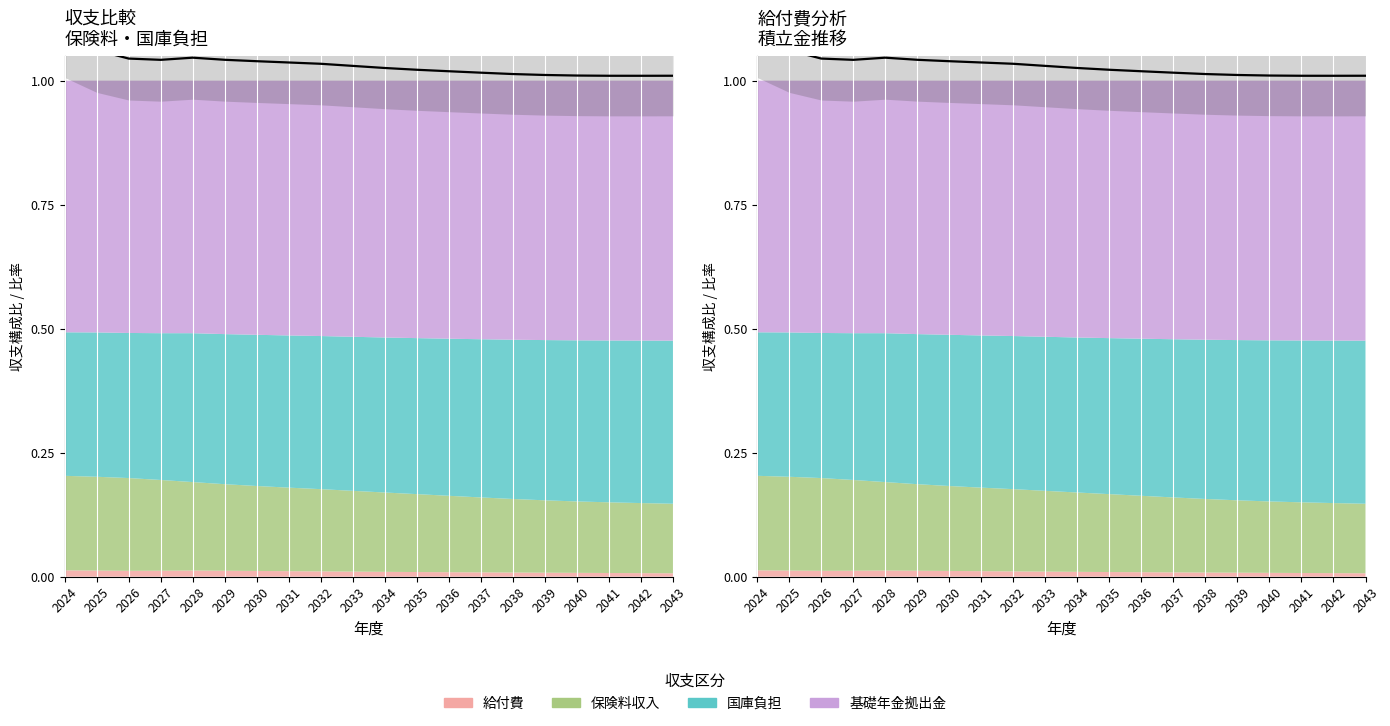

What is the average value?

1.0